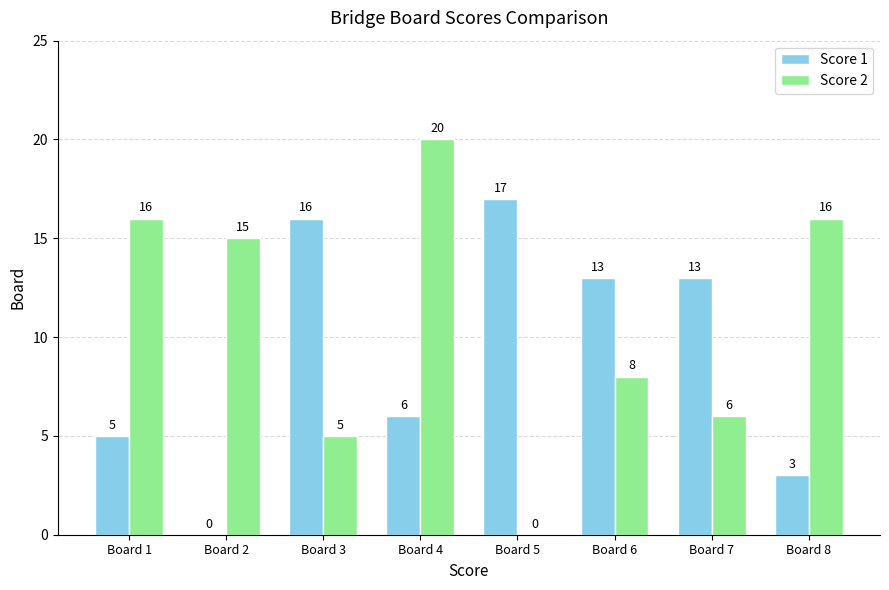

Is the value of Score 2 at Board 7 greater than the value of Score 1 at Board 6?

No